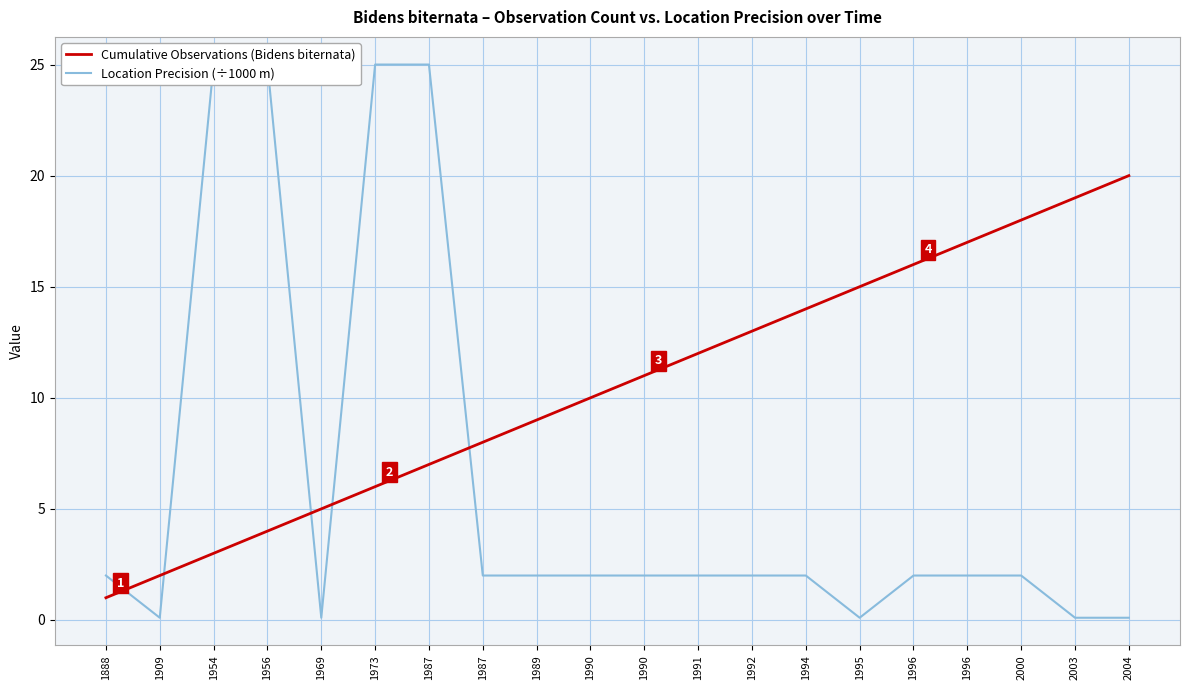

True or false: Cumulative Observations (Bidens biternata) and Location Precision (÷1000 m) cross at least once.

True